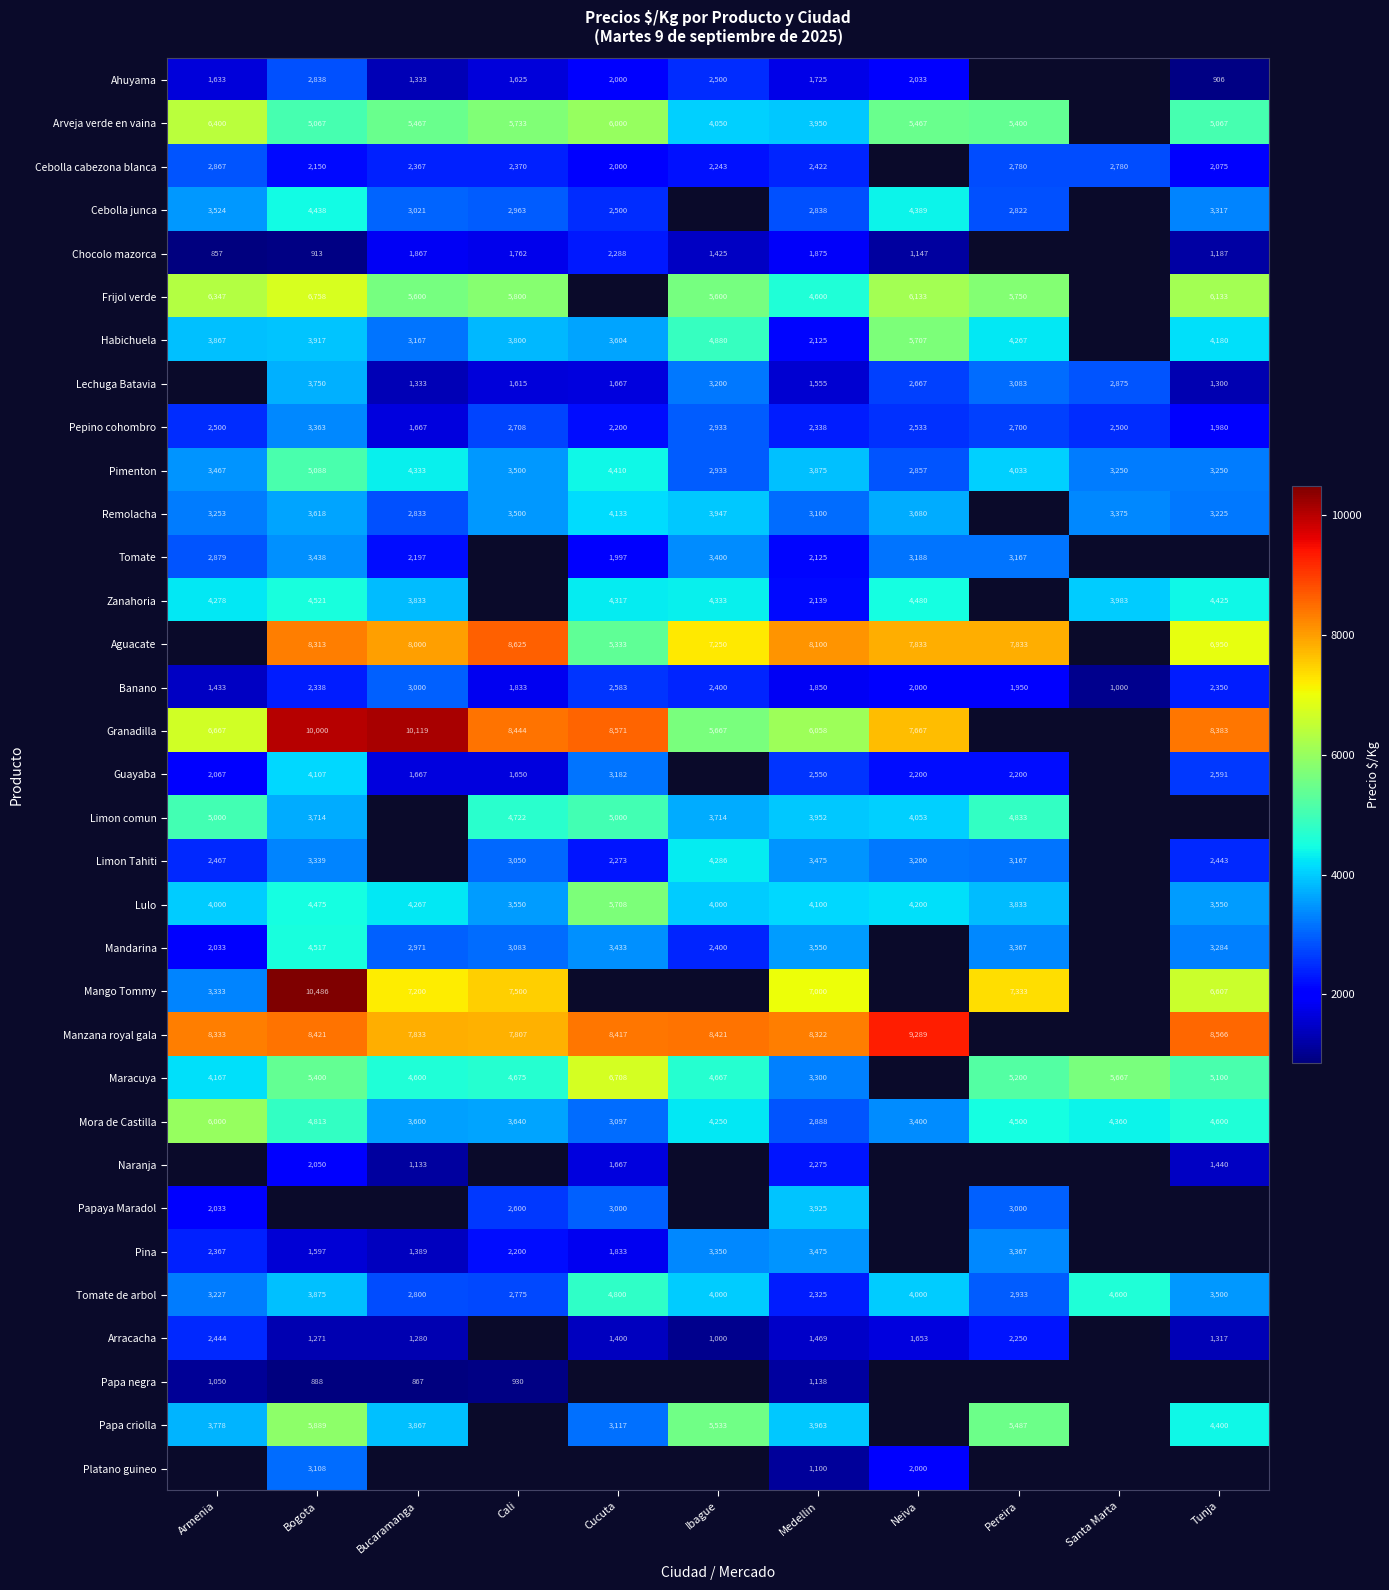

What is the total value across all series at Medellin?

109482